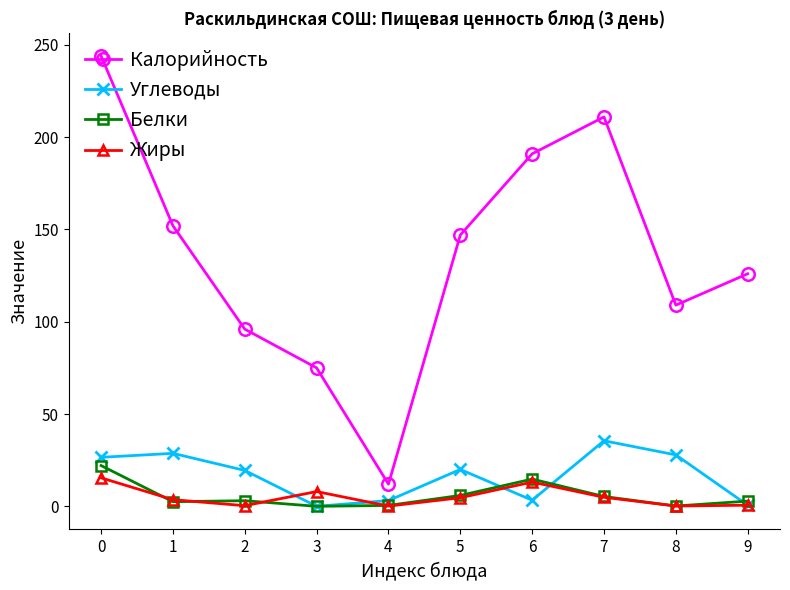

Between 3 and 5, which series saw the biggest shift?

Калорийность